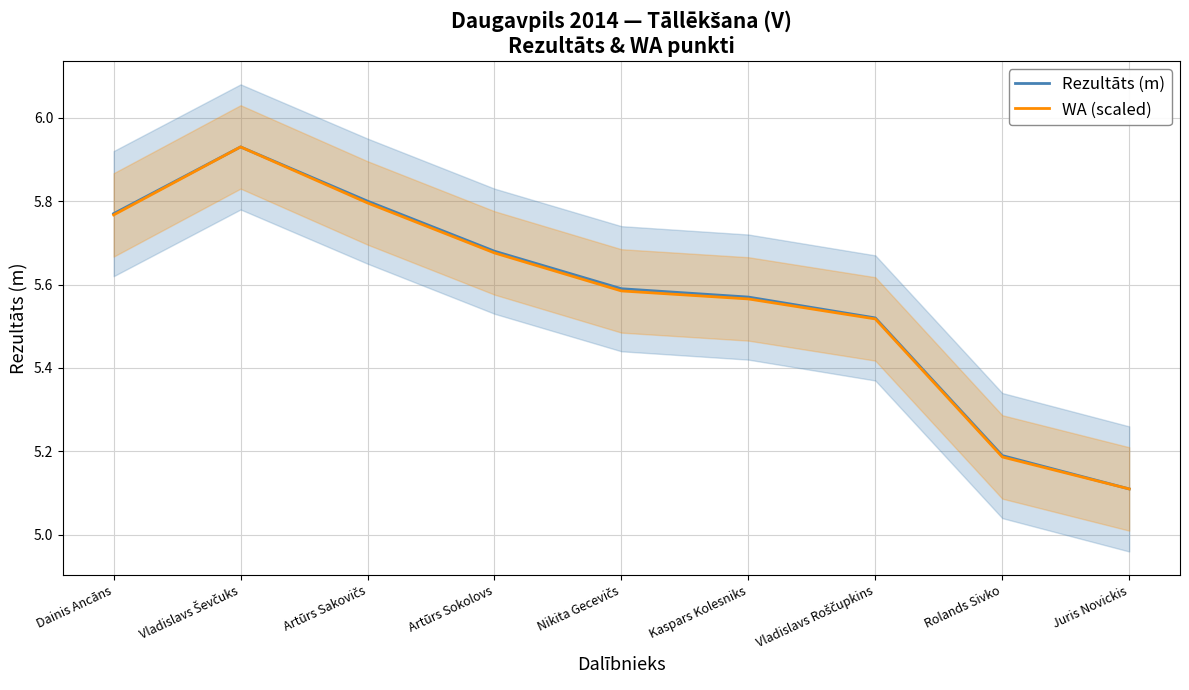

The value of Rezultāts (m) at Kaspars Kolesniks is 7.6. True or false?

False